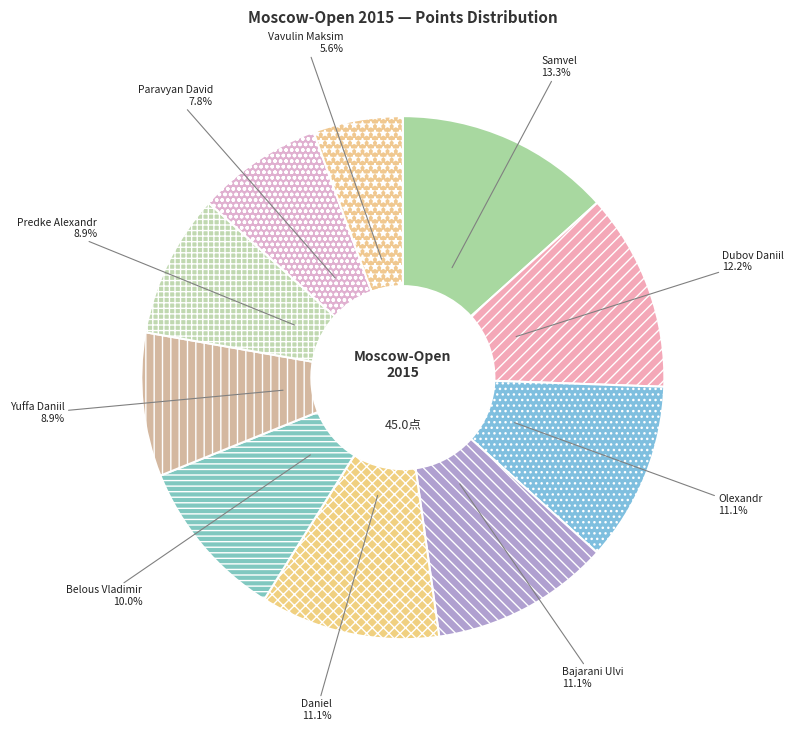

How many slices are in this pie chart?

10